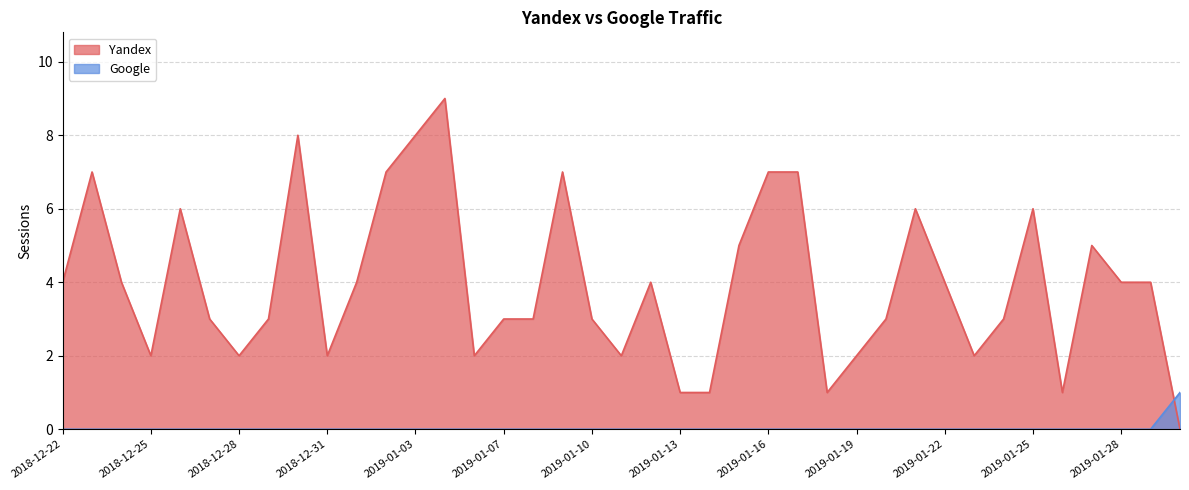

Reading left to right, extract all data points from this chart.

0	0	0	0	0	0	0	0	0	0	0	0	0	0	0	0	0	0	0	0	0	0	0	0	0	0	0	0	0	0	0	0	0	0	0	0	0	0	1